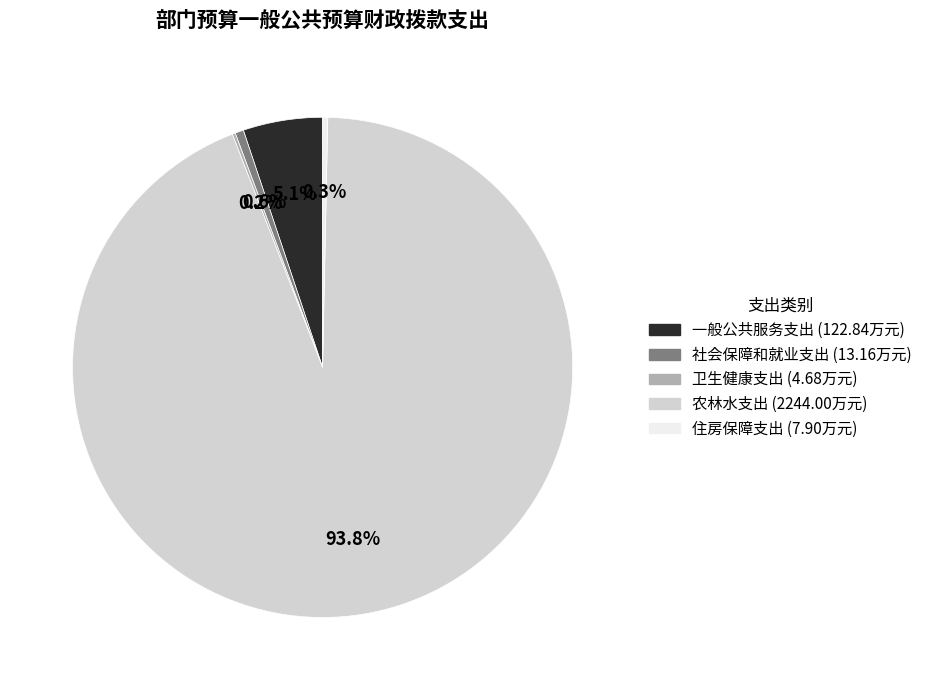

Which slice is the largest?

农林水支出